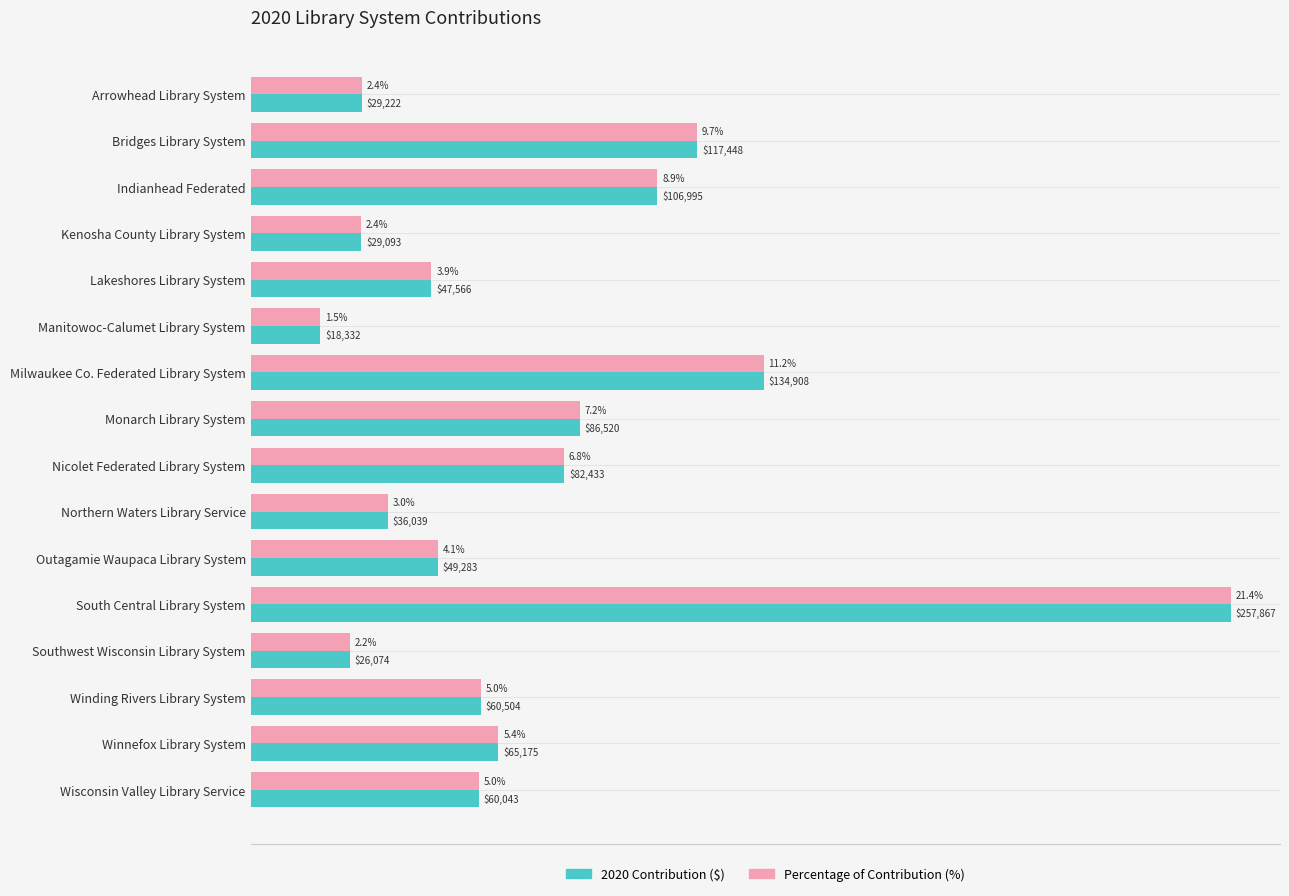

Where is Percentage of Contribution (%) nearest to the value 11?

Milwaukee Co. Federated Library System